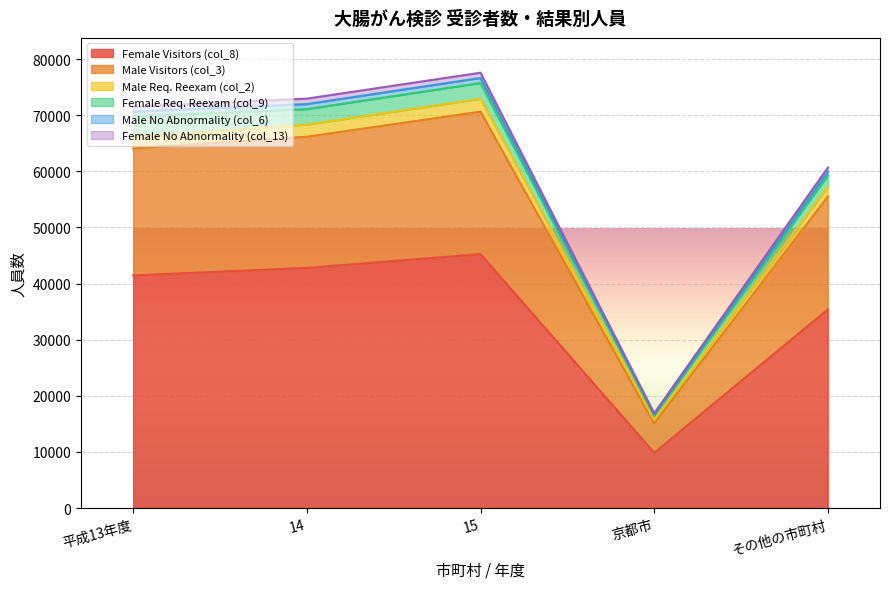

True or false: Male Visitors (col_3) has more than 1 interior local peaks.

False